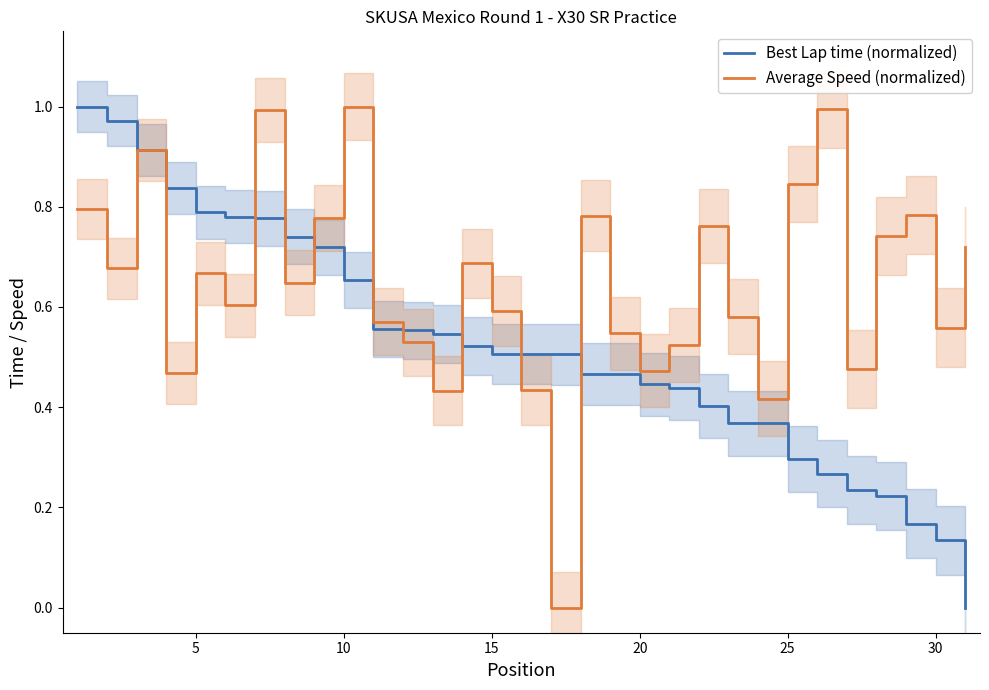

At how many categories does at least one series exceed 0?

31